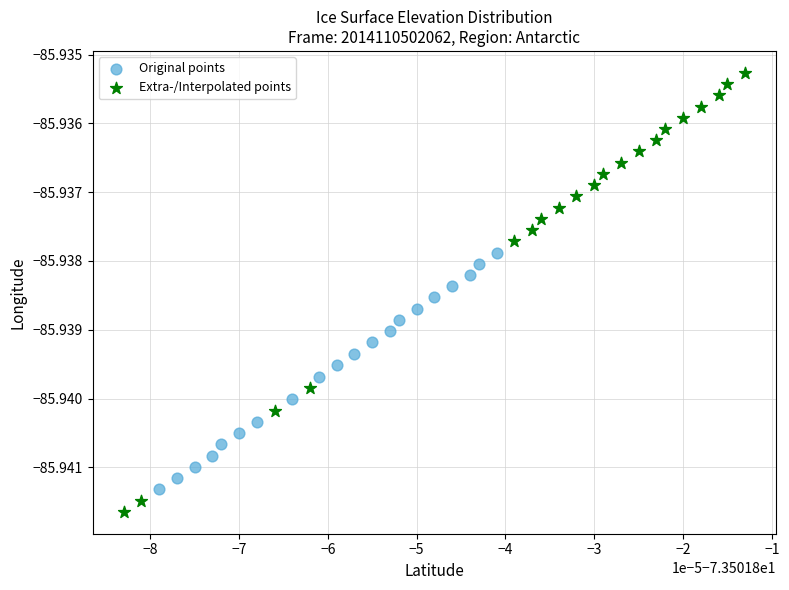

Which series reaches the maximum Y coordinate?

Extra-/Interpolated points